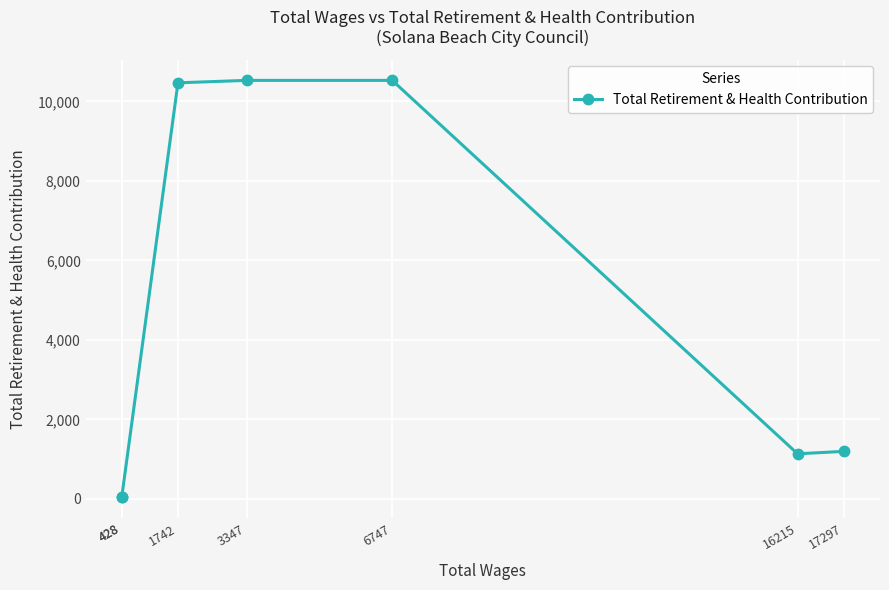

Between 3347 and 17297, which is larger?

3347